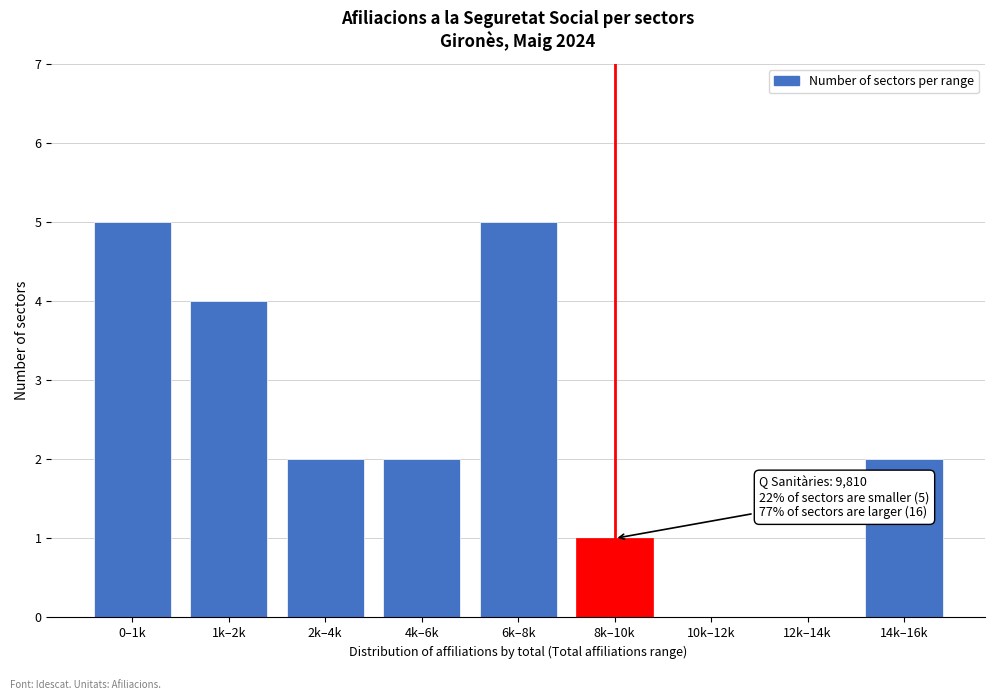

Reading right to left, extract all data points from this chart.

14k–16k=2	12k–14k=0	10k–12k=0	8k–10k=1	6k–8k=5	4k–6k=2	2k–4k=2	1k–2k=4	0–1k=5